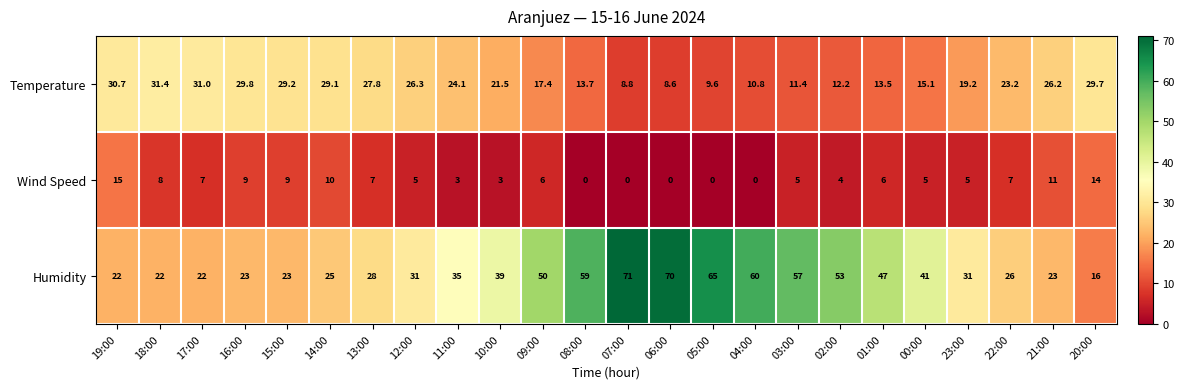

Which category has the highest value across all series?

07:00